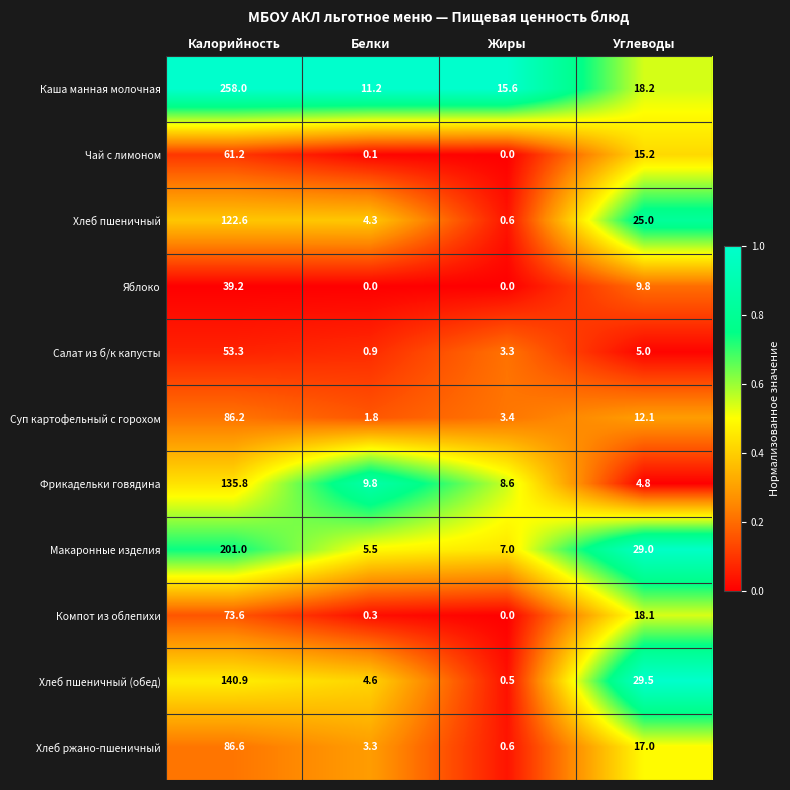

List the series in order of their peak value, lowest first.

Яблоко, Салат из б/к капусты, Чай с лимоном, Компот из облепихи, Суп картофельный с горохом, Хлеб ржано-пшеничный, Хлеб пшеничный, Фрикадельки говядина, Хлеб пшеничный (обед), Макаронные изделия, Каша манная молочная